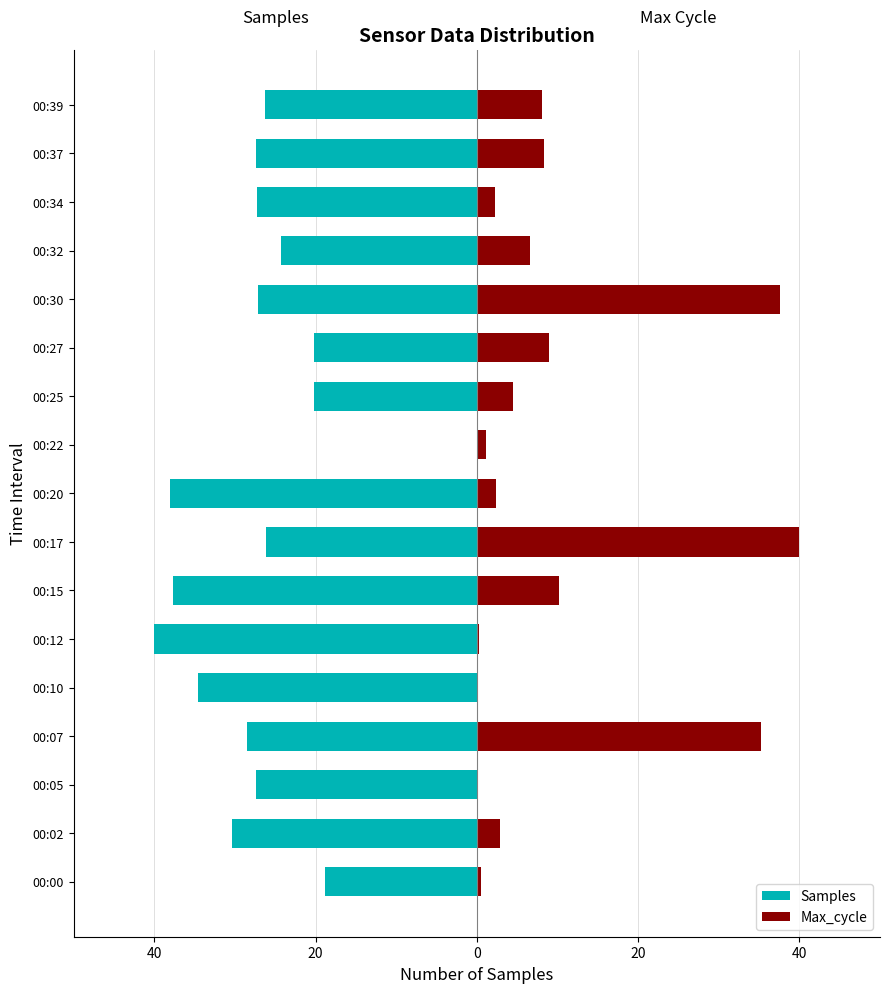

The value of Max_cycle at 00:12 is 0.3. True or false?

True